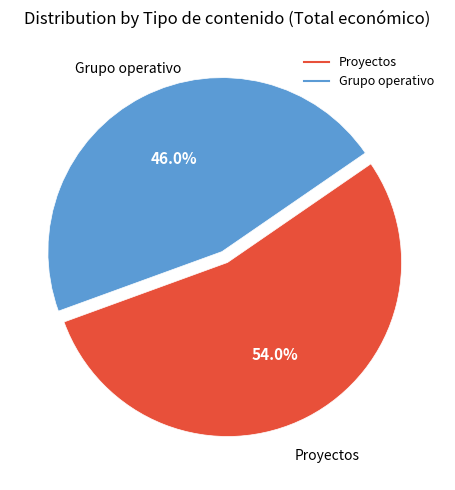

Is there any slice that represents more than half of the pie?

Yes